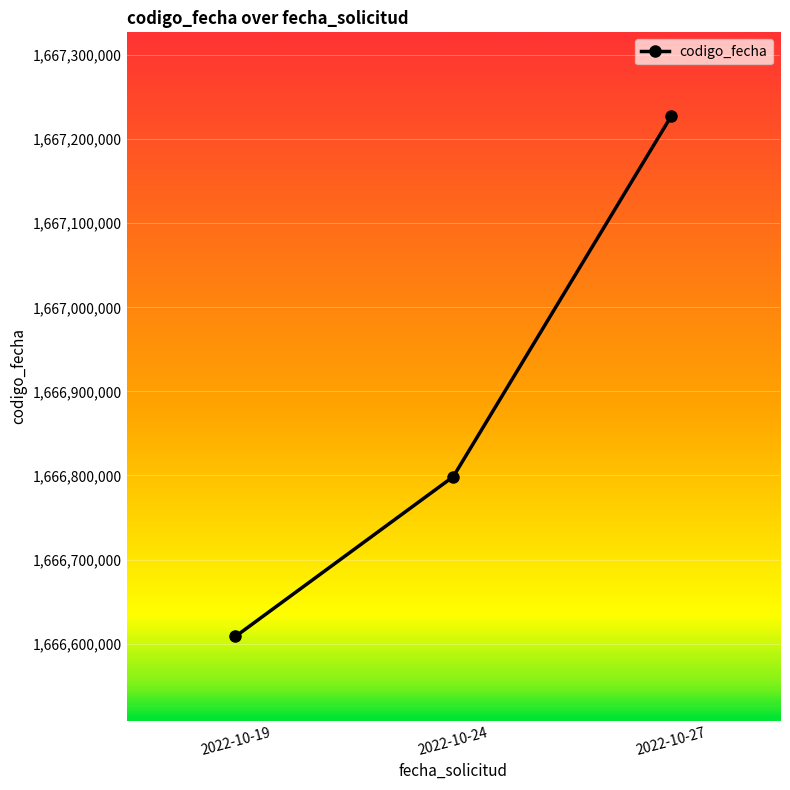

At which category does the chart reach its peak across all series?

2022-10-27